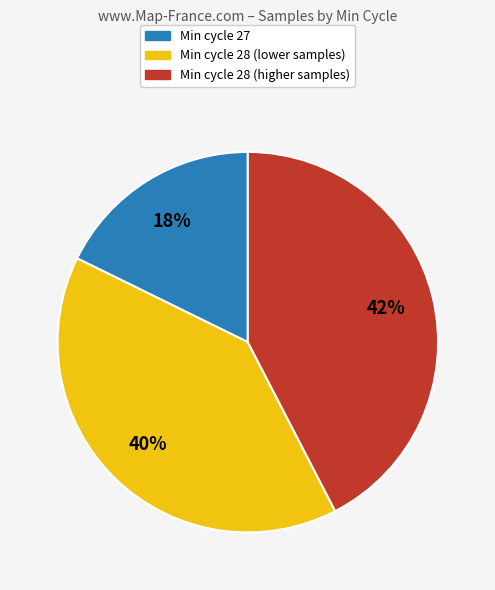

To the nearest percent, what is the average slice percentage?

33%